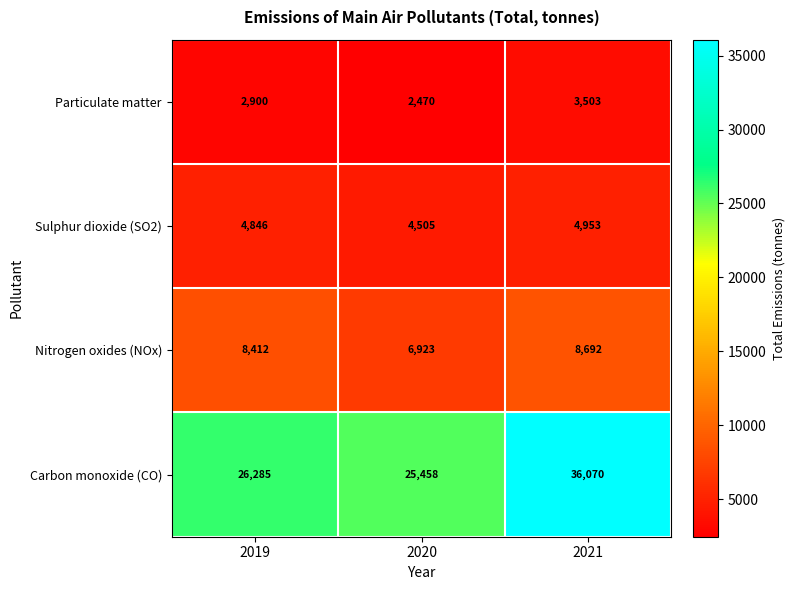

Which series changed the most between 2019 and 2020?

Nitrogen oxides (NOx)